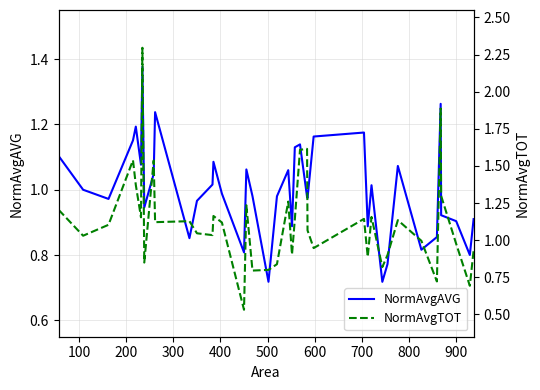

What is the average value of the NormAvgAVG series?

1.0